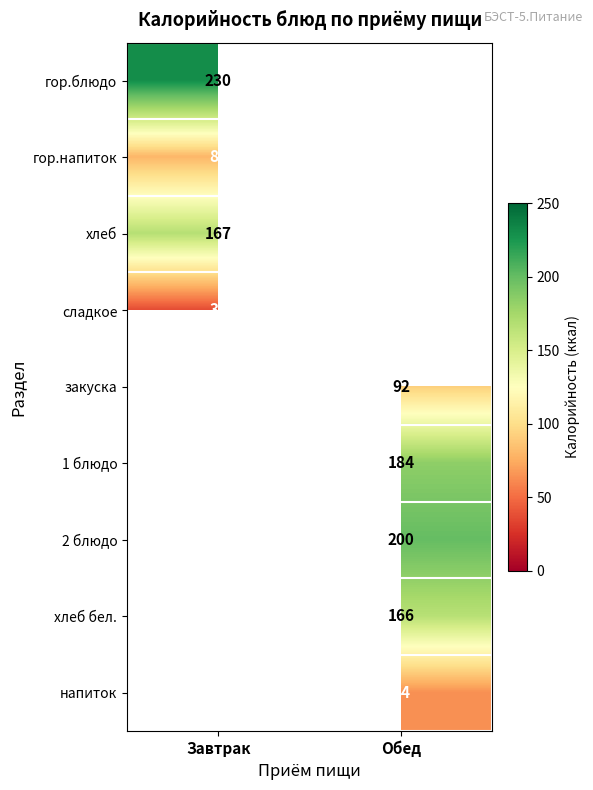

True or false: закуска has a value of 35 at Обед.

False